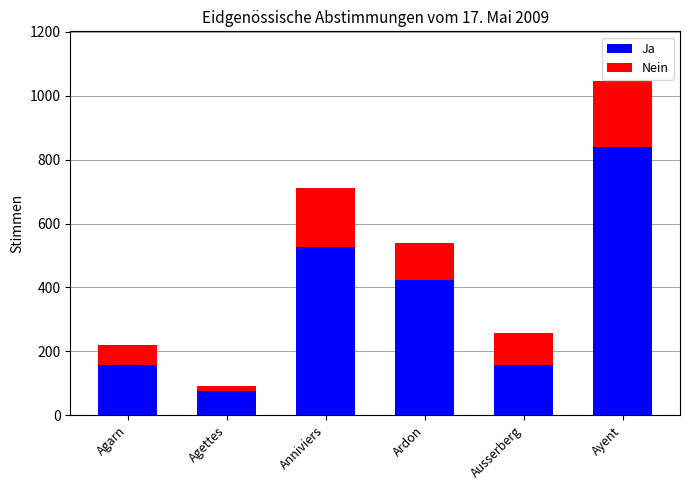

What is the sum of all Ja values?

2180